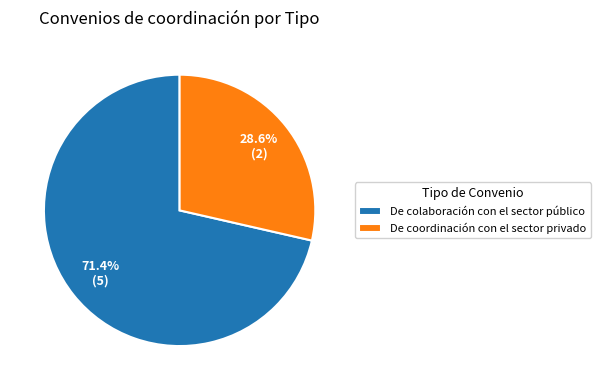

The De coordinación con el sector privado slice represents 29% of the pie. True or false?

True